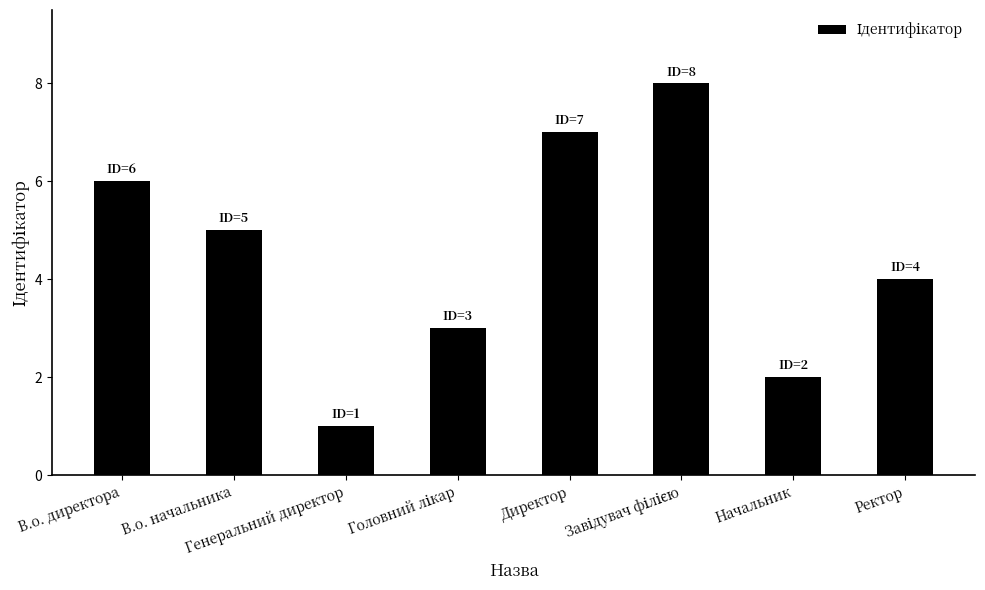

Count the number of data series in this chart.

1